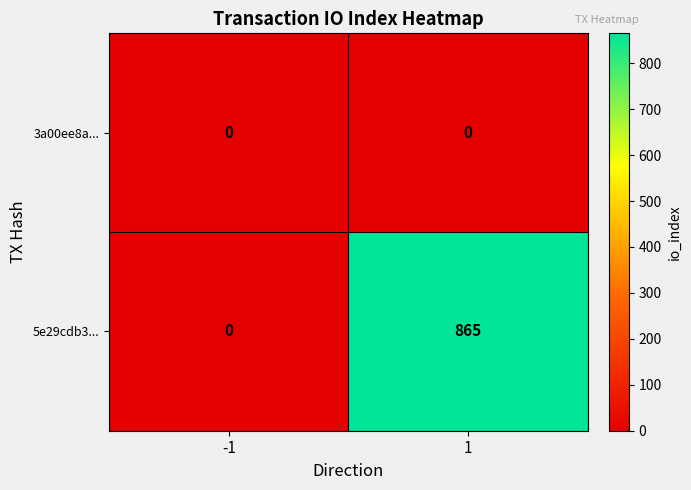

How many data points does each series have?

2